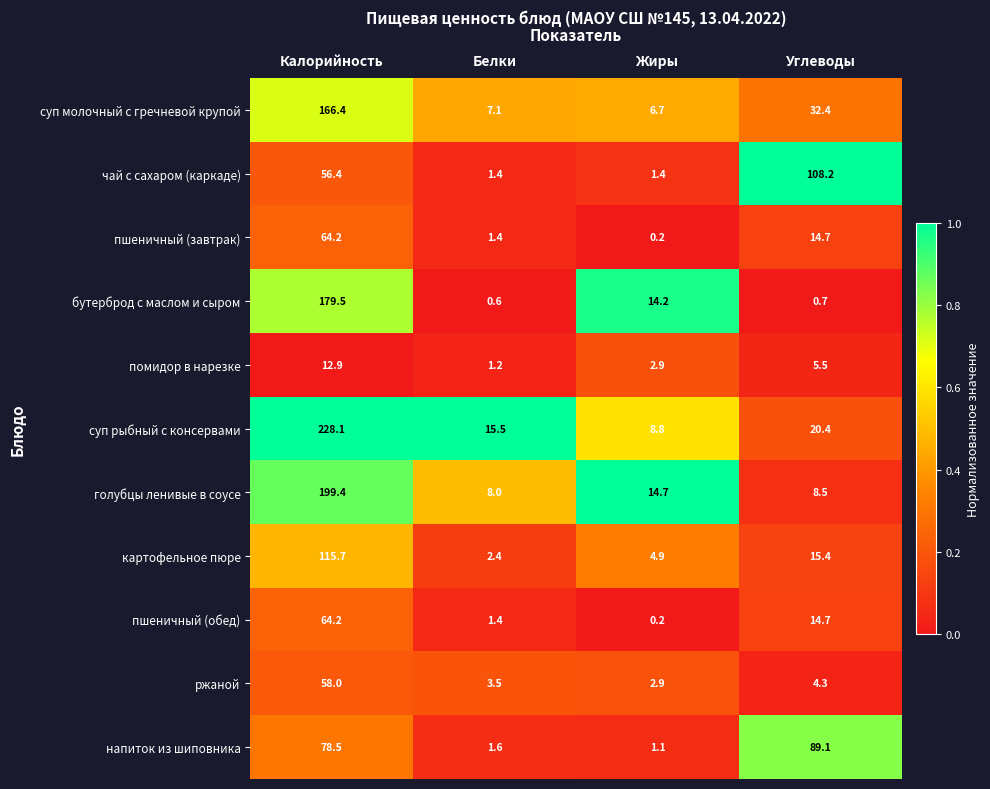

At which label does помидор в нарезке first exceed 5?

Калорийность